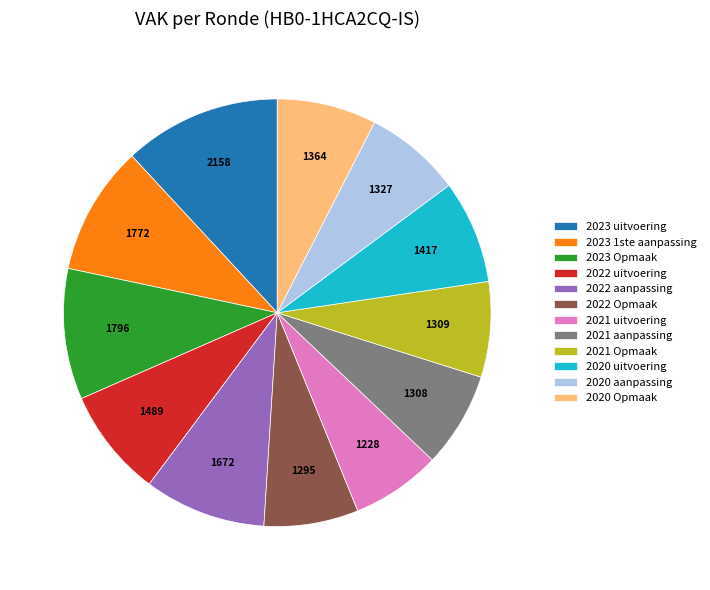

What is the largest slice in the pie chart?

2023 uitvoering